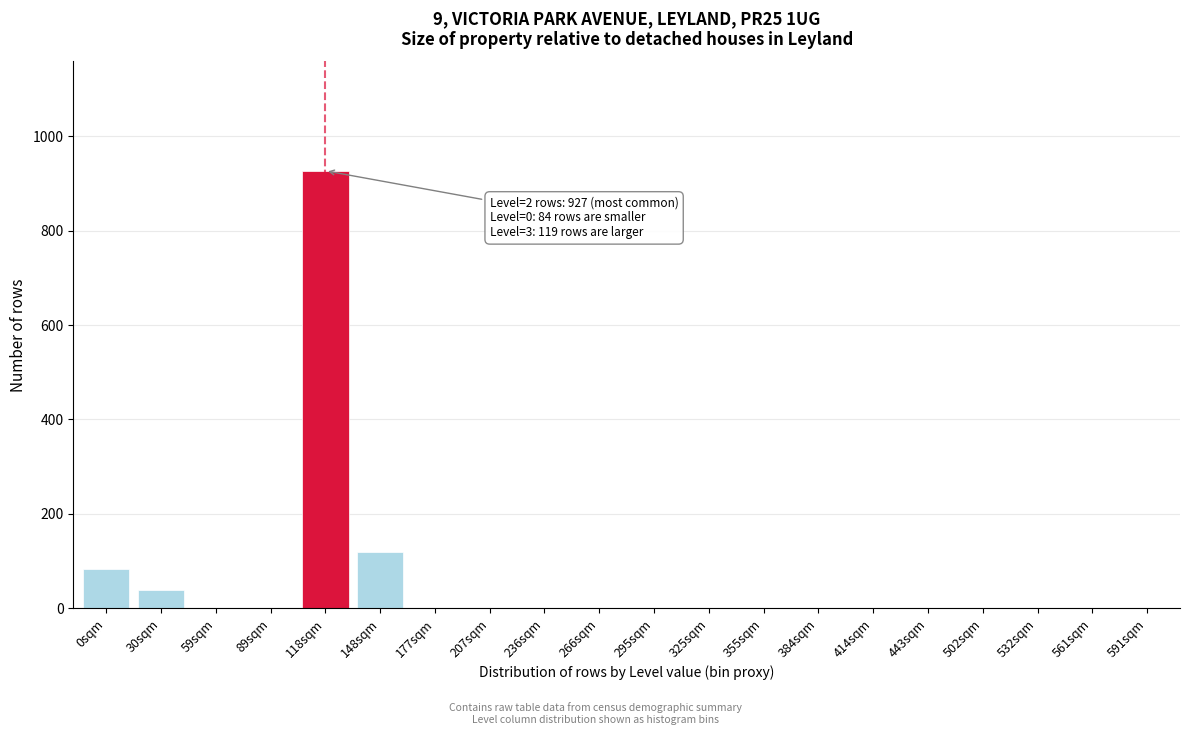

The value at 236sqm is 375. True or false?

False